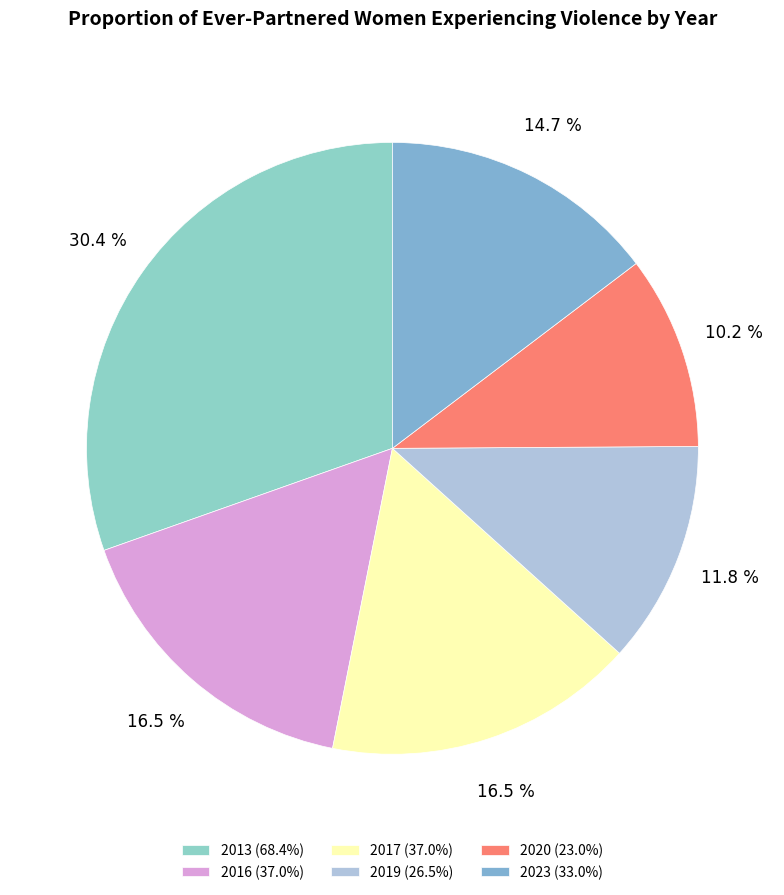

Rank the categories by value from highest to lowest.

2013, 2016, 2017, 2023, 2019, 2020